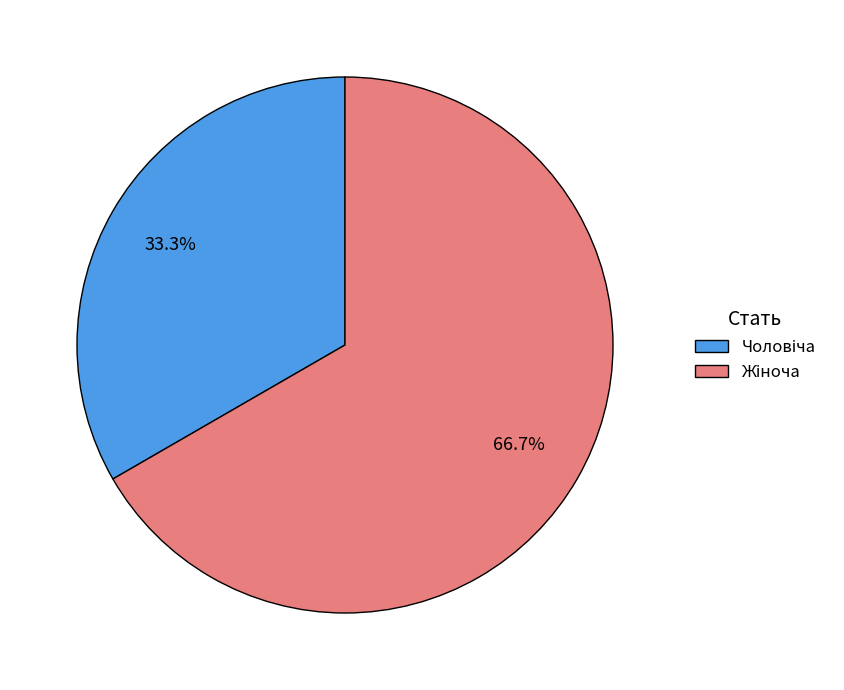

Is there a majority slice in this chart?

Yes